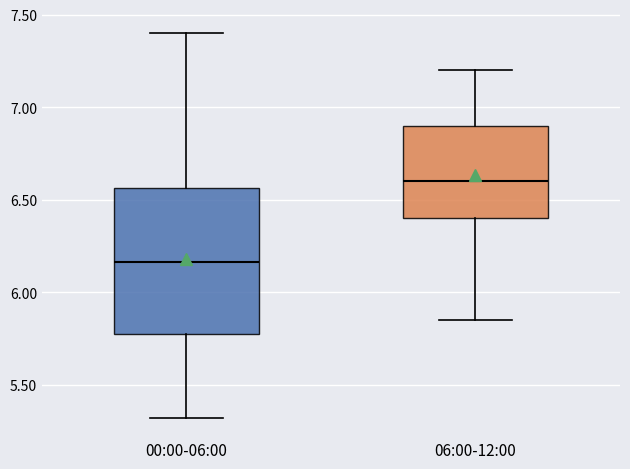

Comparing the boxes themselves (not the whiskers), which one is the tallest?

00:00-06:00